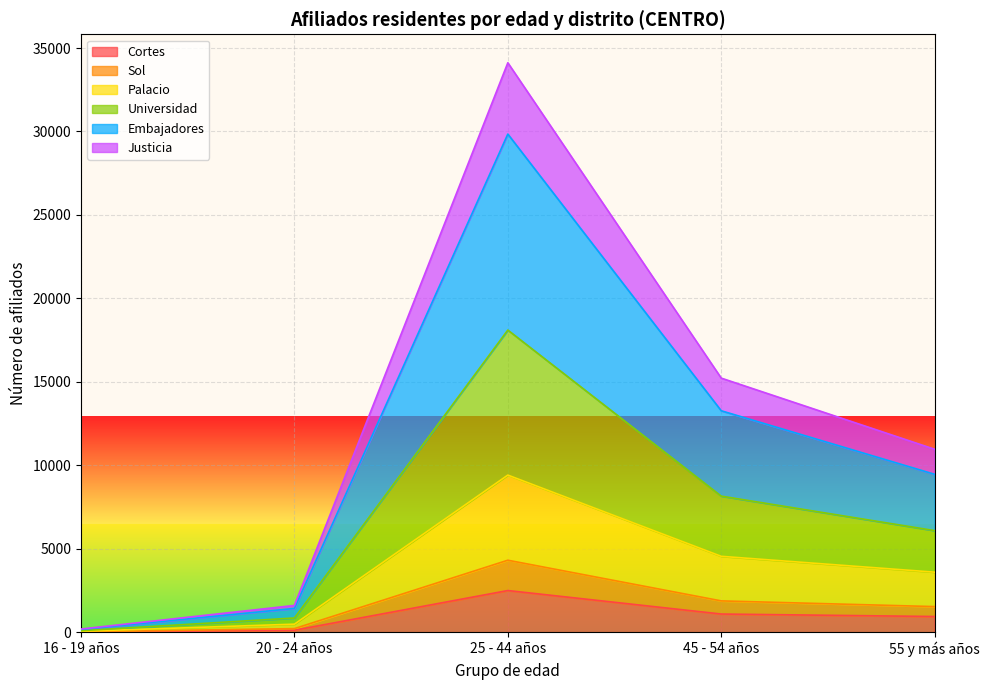

Between 20 - 24 años and 16 - 19 años, which is larger?

20 - 24 años